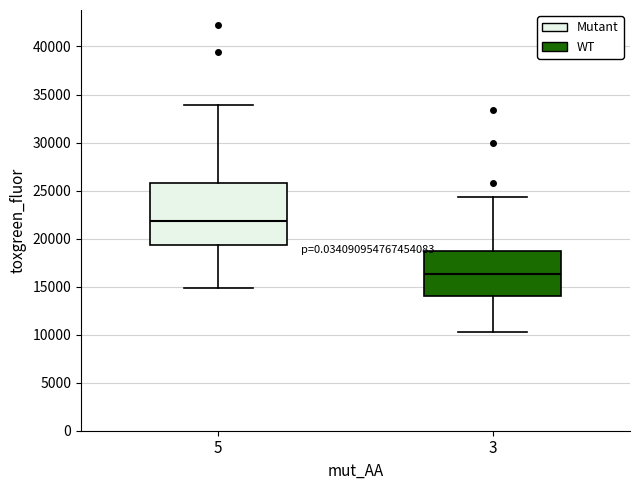

Comparing the boxes themselves (not the whiskers), which one is the tallest?

5